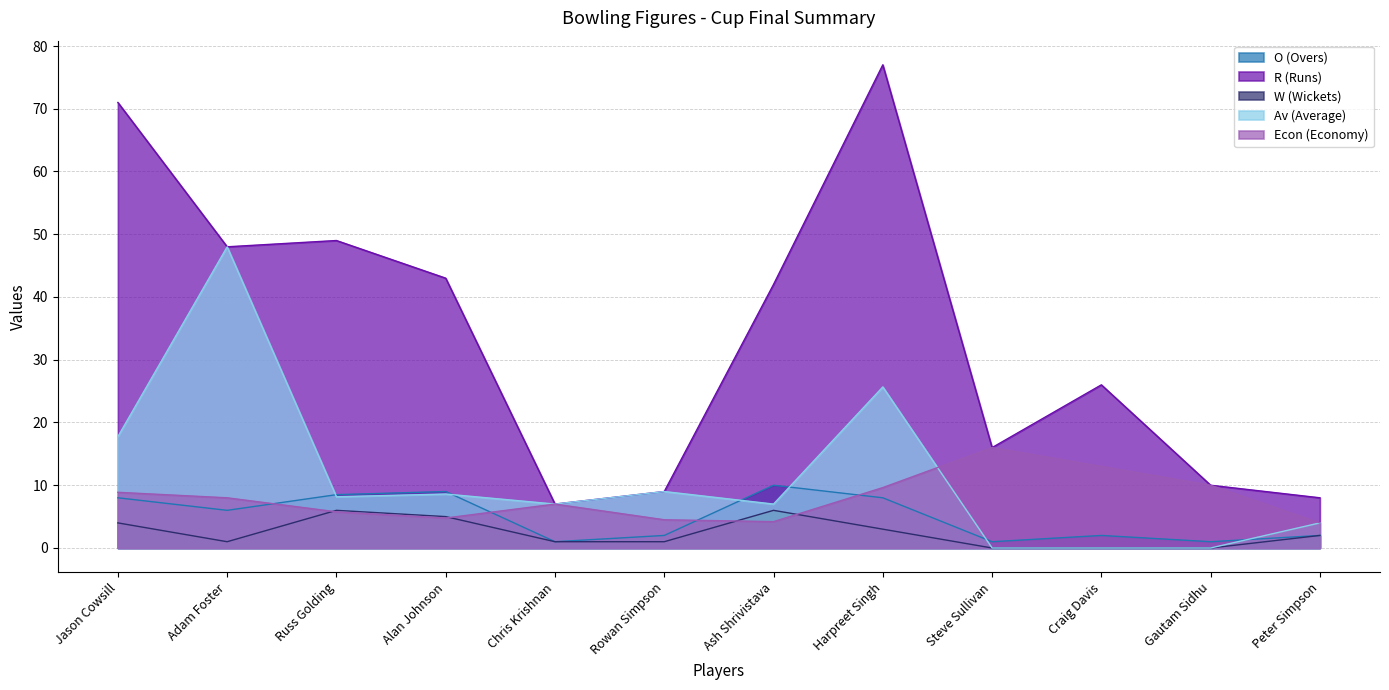

Is it true that Econ (Economy) equals 11.6 at Chris Krishnan?

False